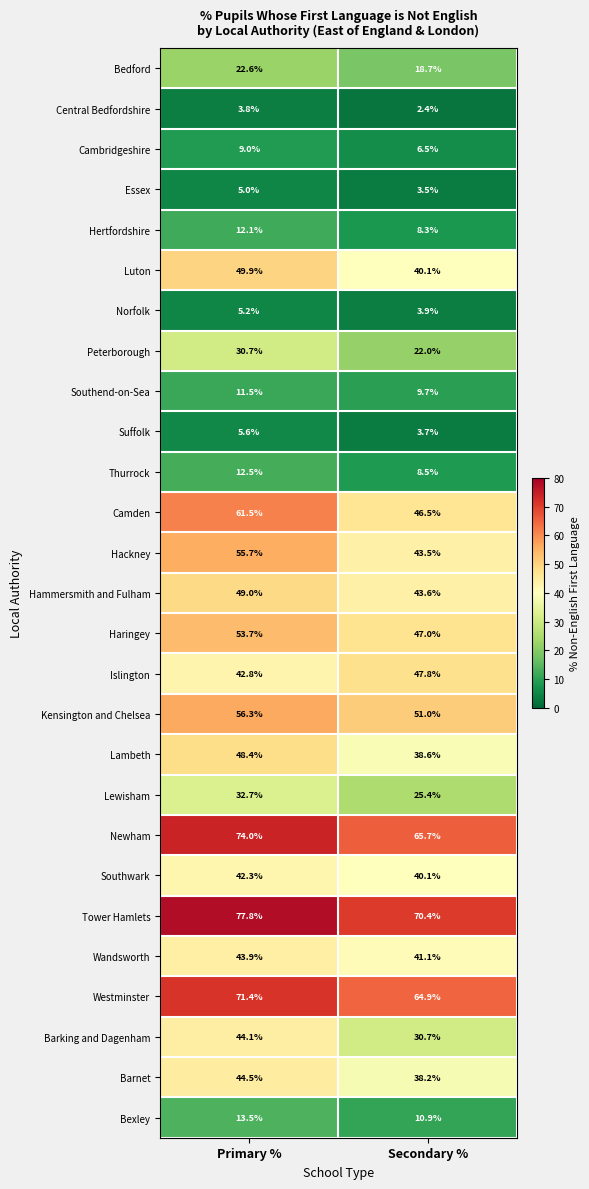

At Primary %, list the series in order from largest to smallest.

Tower Hamlets, Newham, Westminster, Camden, Kensington and Chelsea, Hackney, Haringey, Luton, Hammersmith and Fulham, Lambeth, Barnet, Barking and Dagenham, Wandsworth, Islington, Southwark, Lewisham, Peterborough, Bedford, Bexley, Thurrock, Hertfordshire, Southend-on-Sea, Cambridgeshire, Suffolk, Norfolk, Essex, Central Bedfordshire